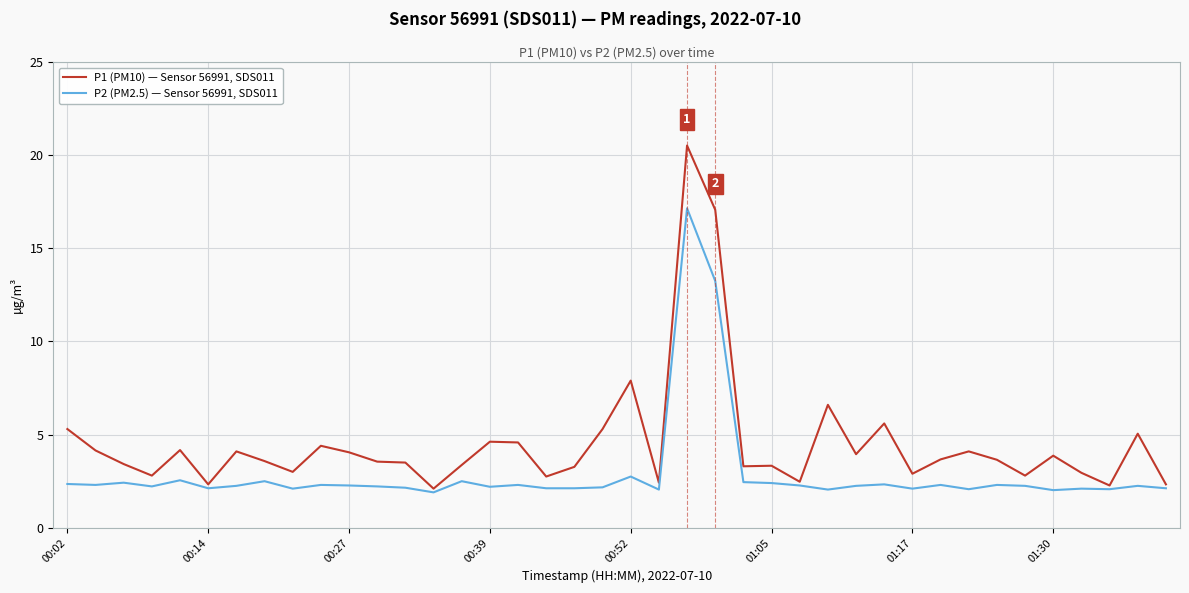

What is the highest value of the P1 (PM10) — Sensor 56991, SDS011 series?

20.5